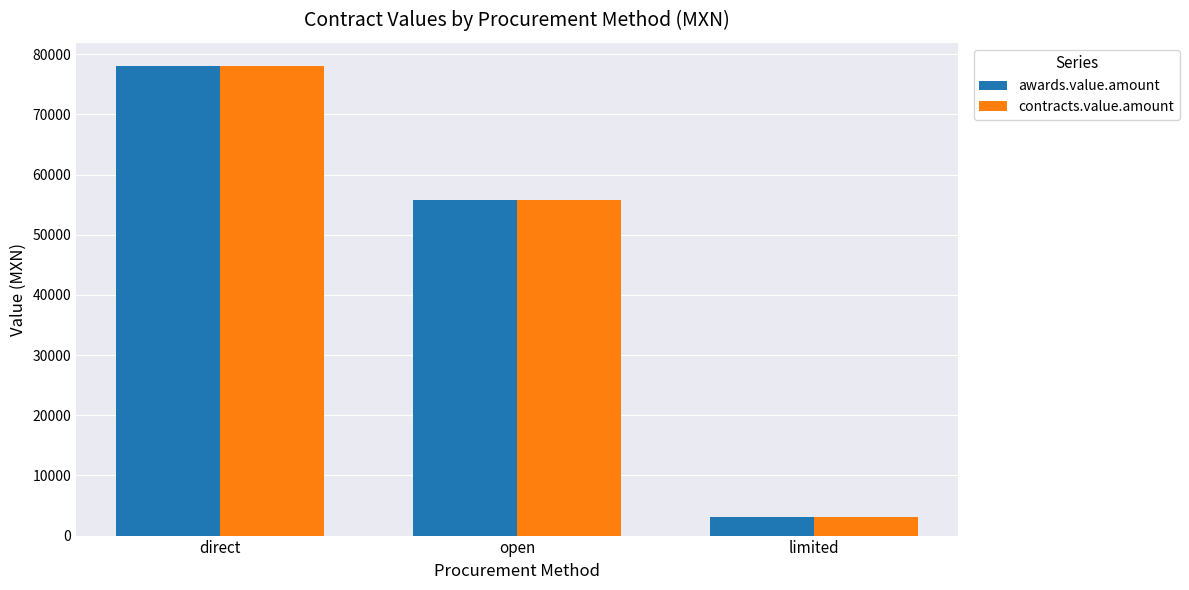

What is the minimum value for contracts.value.amount?

3010.6